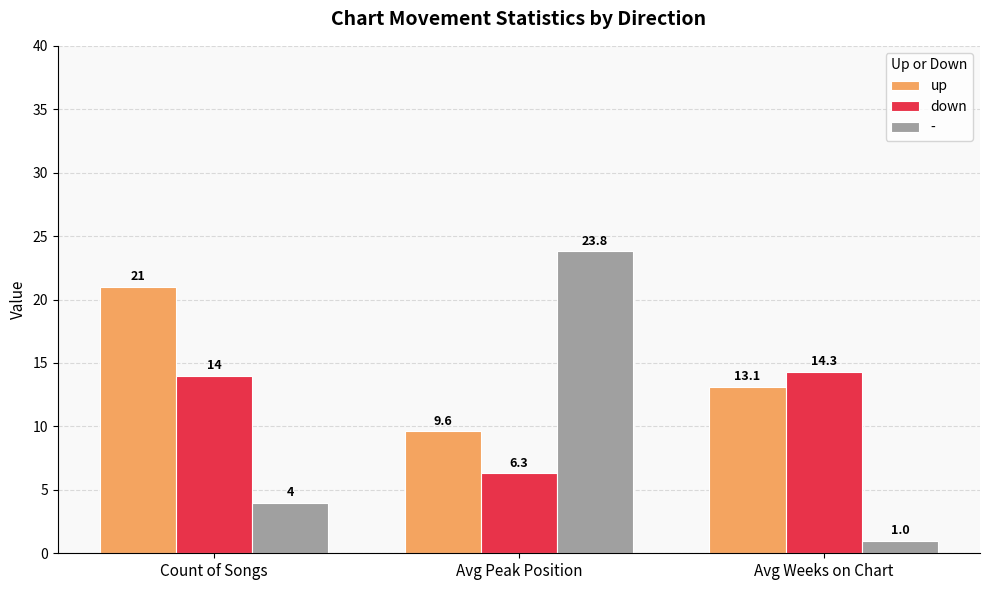

What is the greatest value displayed?

23.8